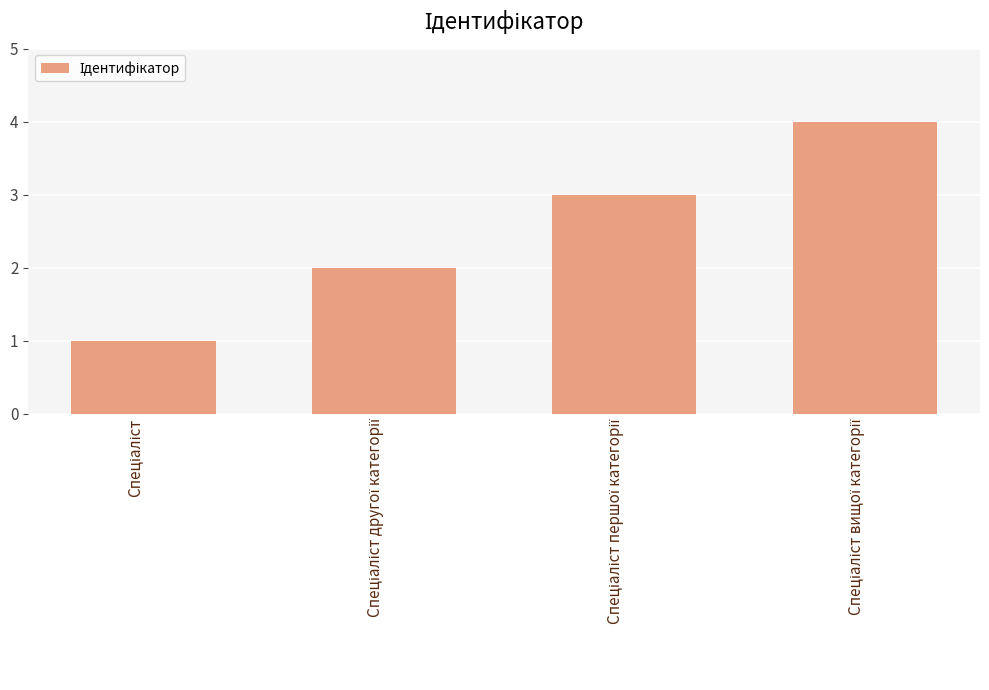

What is the maximum value shown in the chart?

4